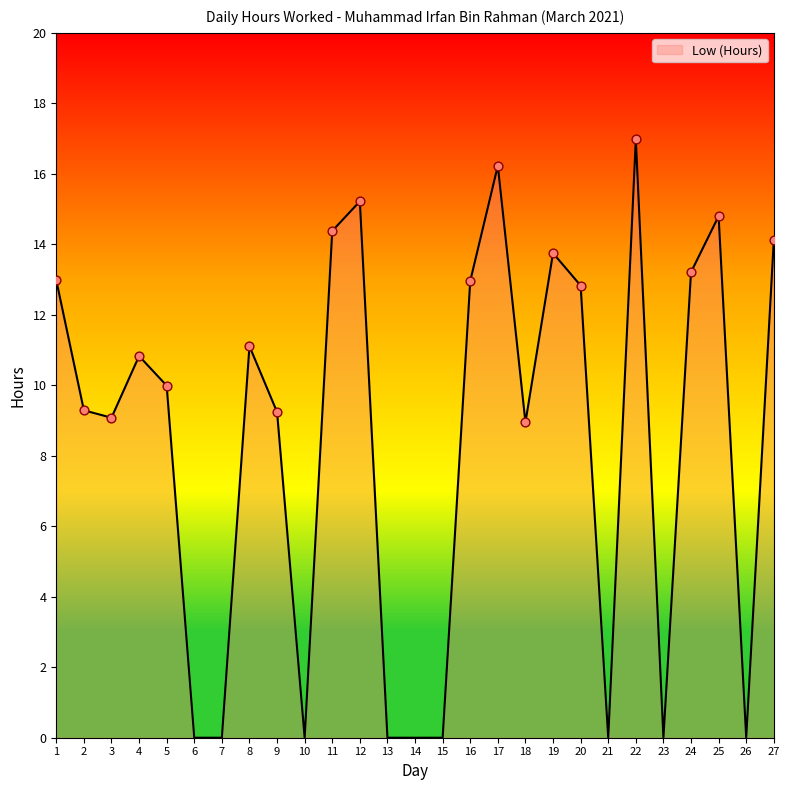

What is the change in value from 9 to 21?

-9.2